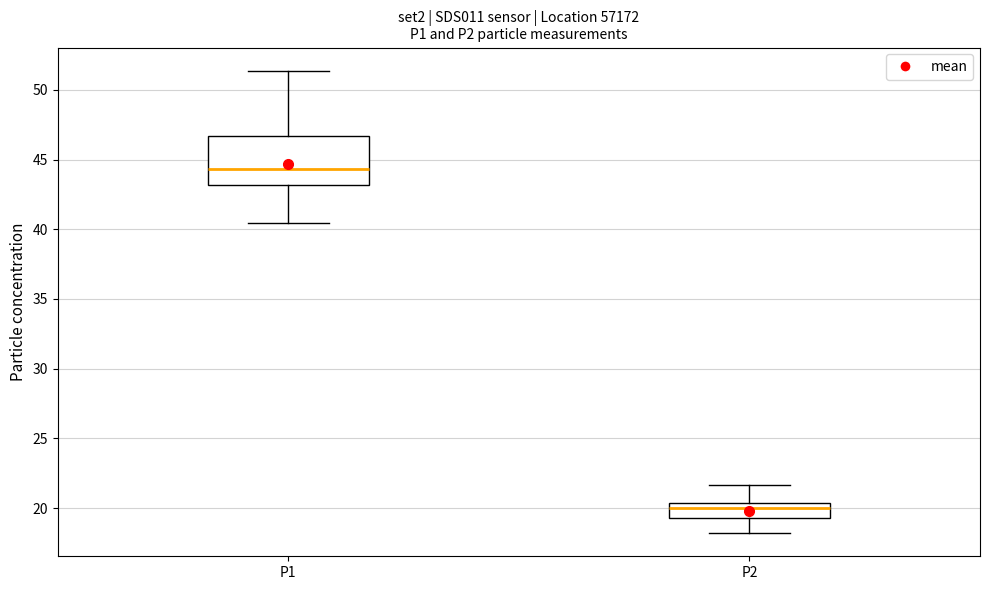

Where does the upper whisker of the box for P2 end on the y-axis? The values are not printed on the chart, so give them approximately, as read against the axis.

21.5